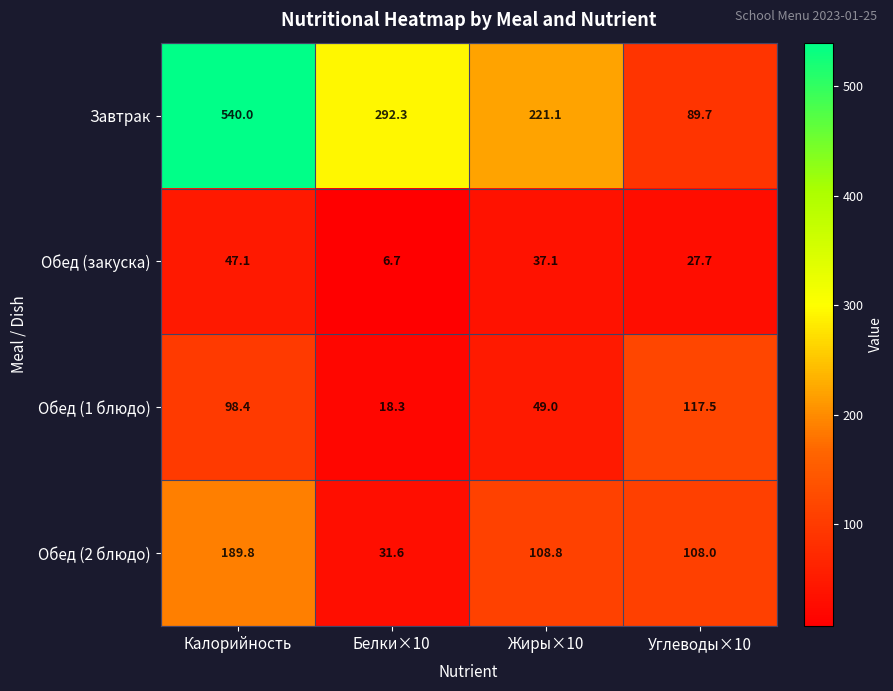

Between Жиры×10 and Углеводы×10, which series saw the biggest shift?

Завтрак